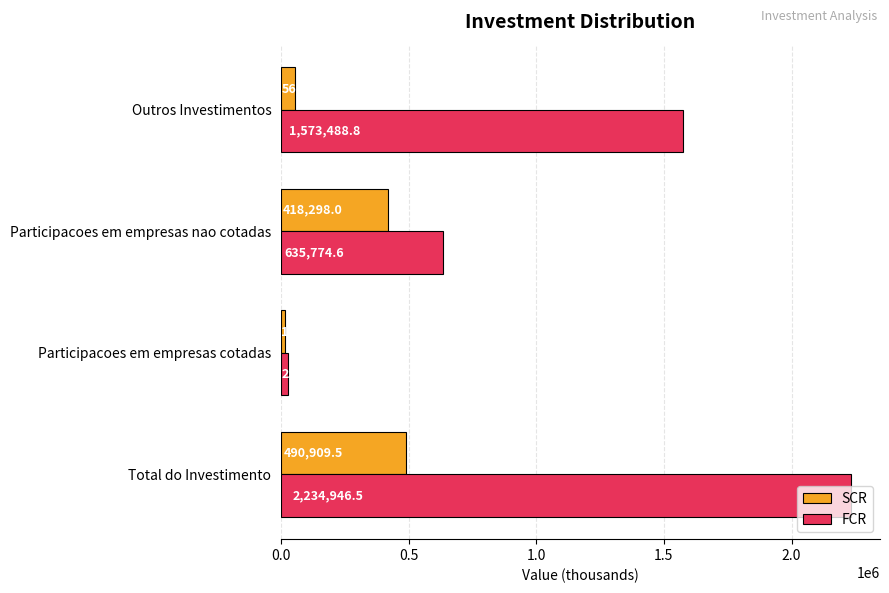

How many data points does each series have?

4